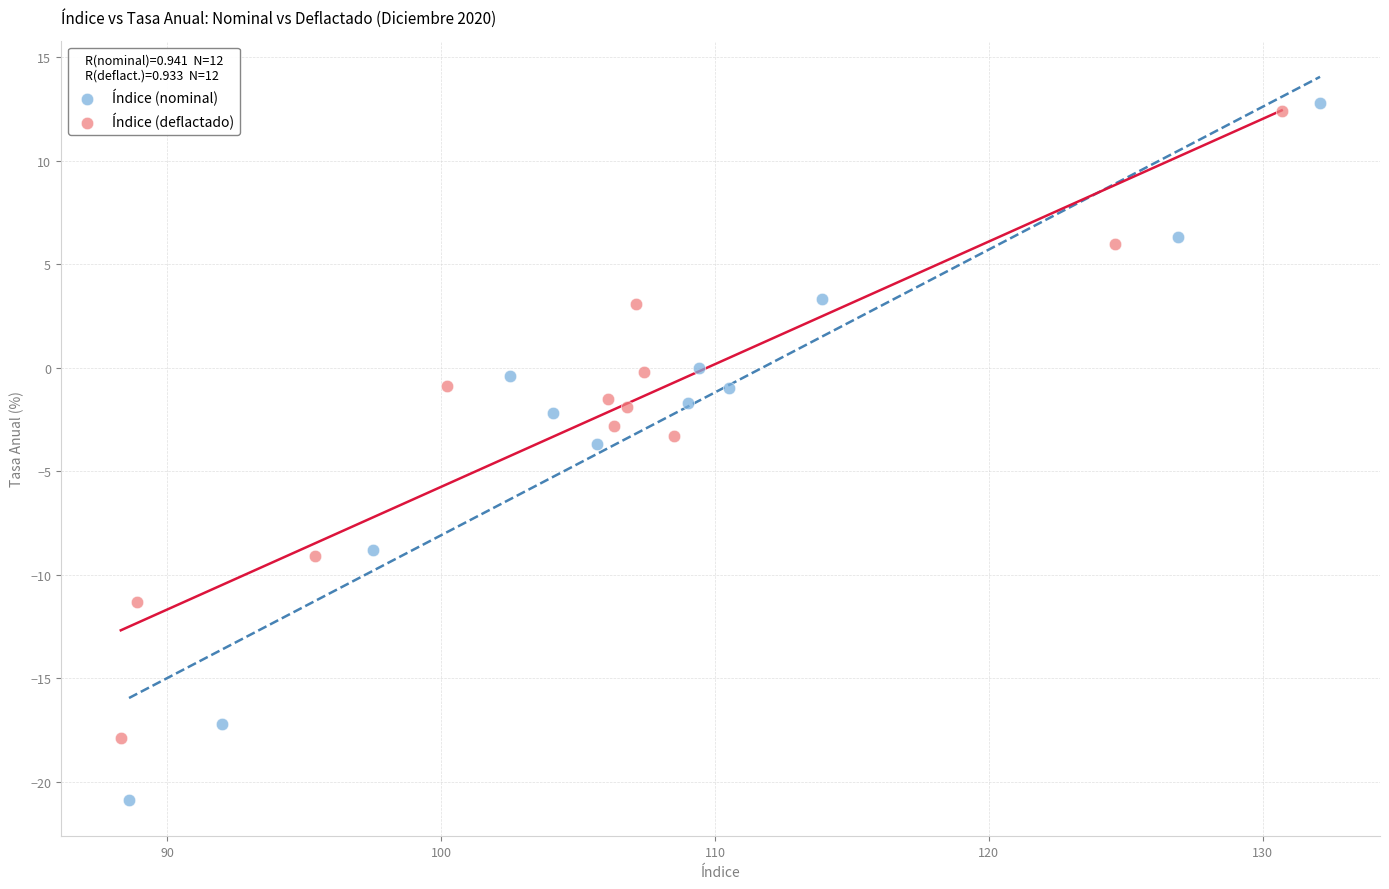

Which series reaches the minimum Y coordinate?

Índice (nominal)